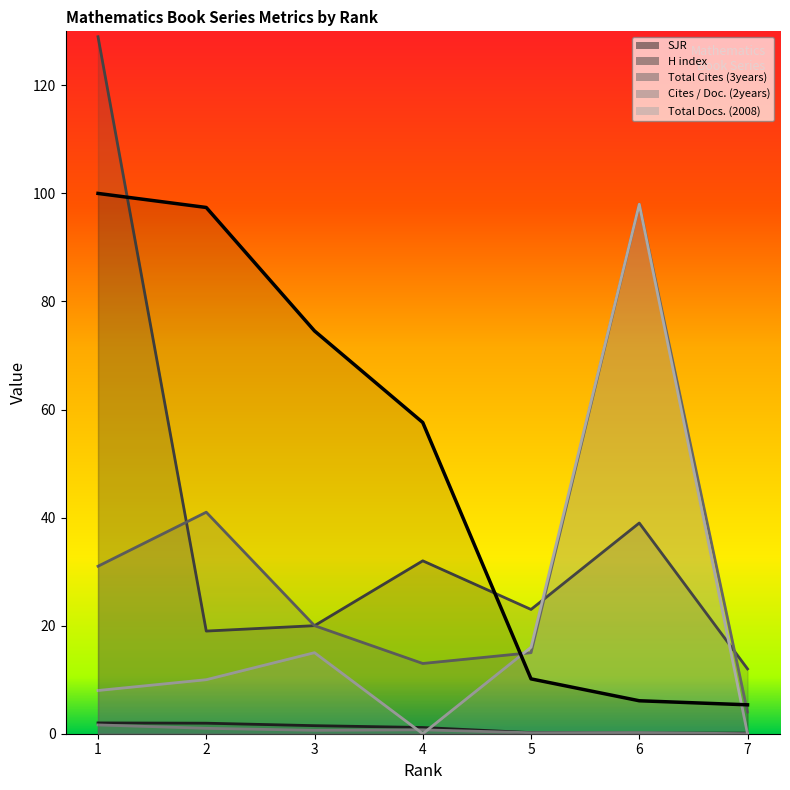

Which label corresponds to the largest value in the chart?

1